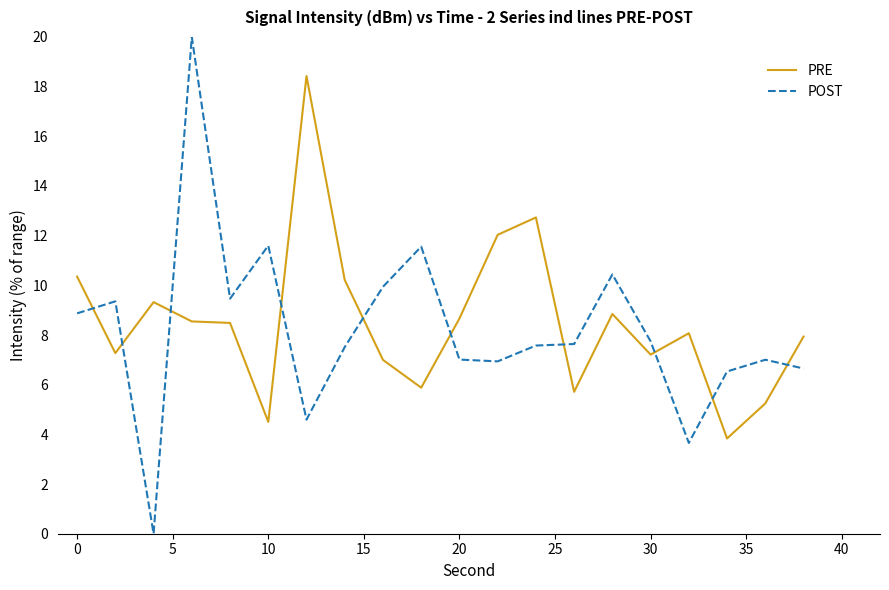

How many categories are shown in the chart?

20